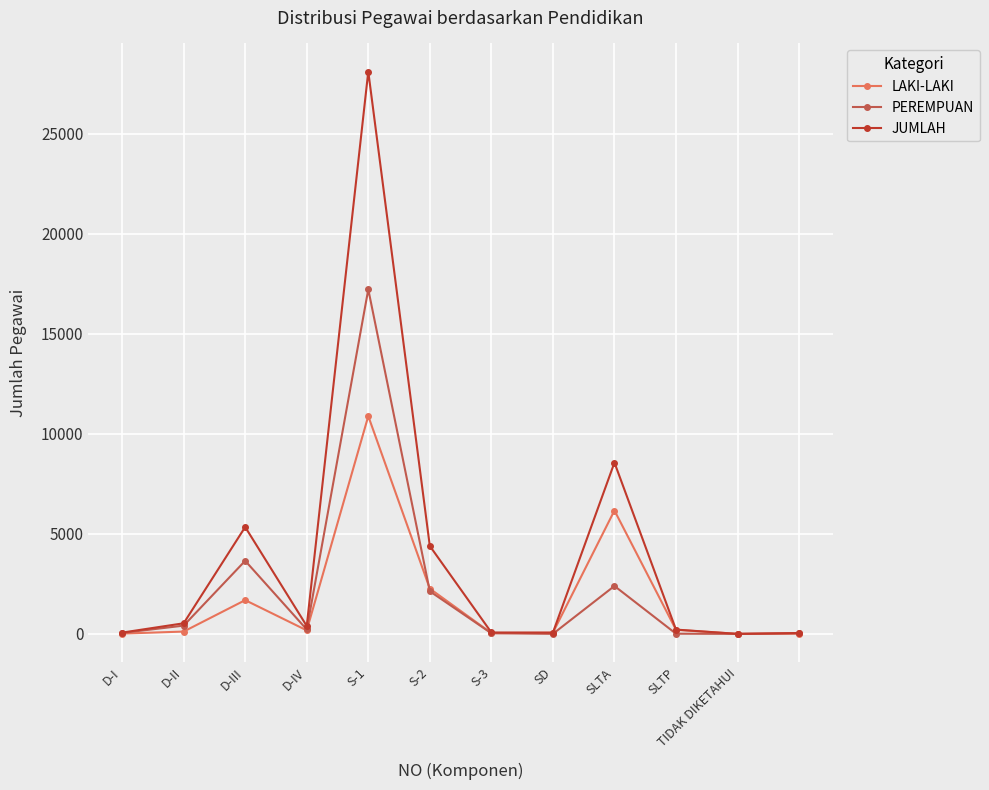

How many lines are shown in the chart?

3